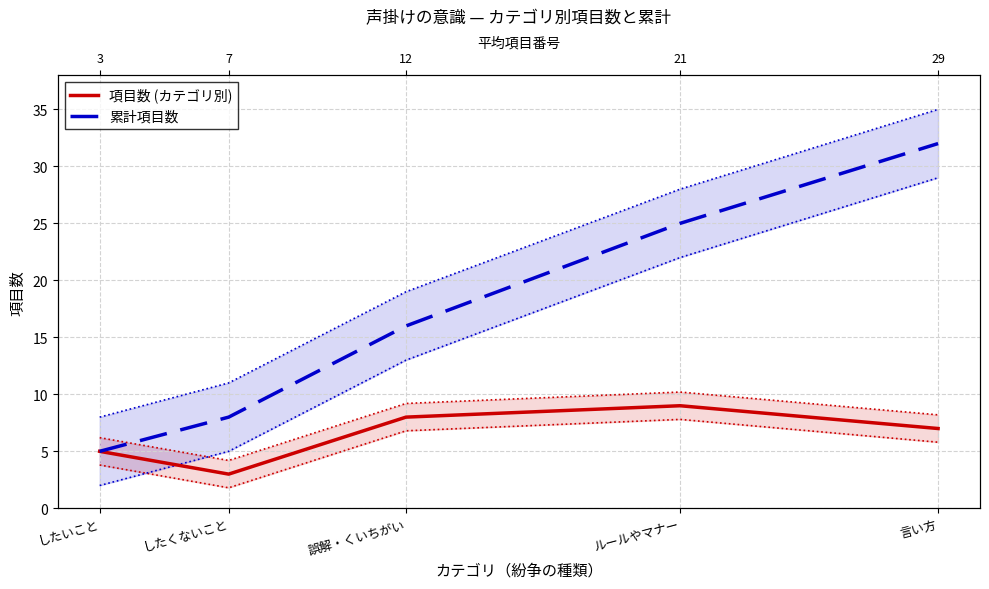

Where is 累計項目数 nearest to the value 18?

誤解・くいちがい